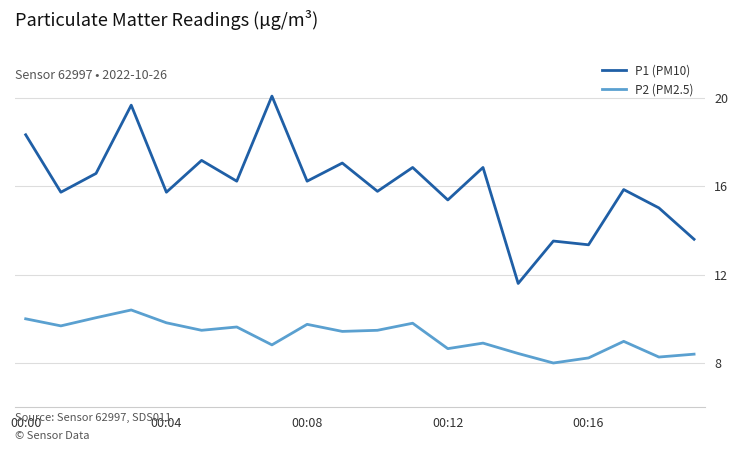

At how many categories does at least one series exceed 18?

3